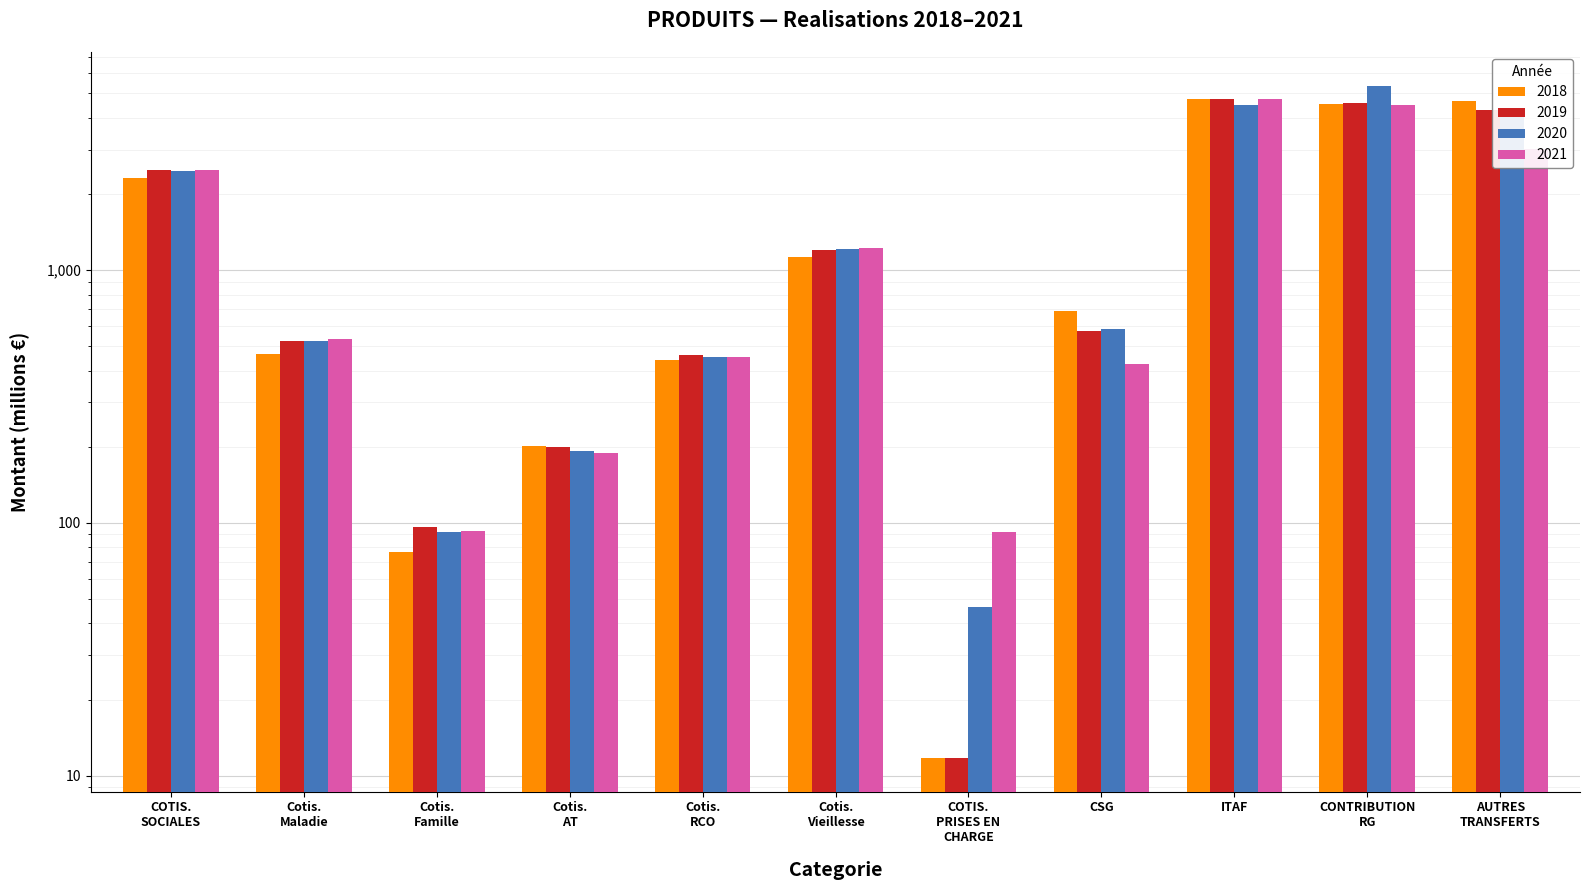

Reading right to left, extract all data points from this chart.

2018: 4667.8	4535.2	4763.4	687.6	11.7	1124.1	439.1	201.9	77.0	465.5	2307.6
2019: 4315.8	4590.4	4758.5	576.4	11.8	1204.6	461.3	199.7	96.7	524.1	2486.4
2020: 4370.2	5369.4	4518.6	583.7	46.5	1208.3	451.7	192.6	92.2	523.0	2467.7
2021: 3002.2	4500.9	4749.7	423.8	92.2	1220.1	455.0	189.0	93.0	536.0	2493.2